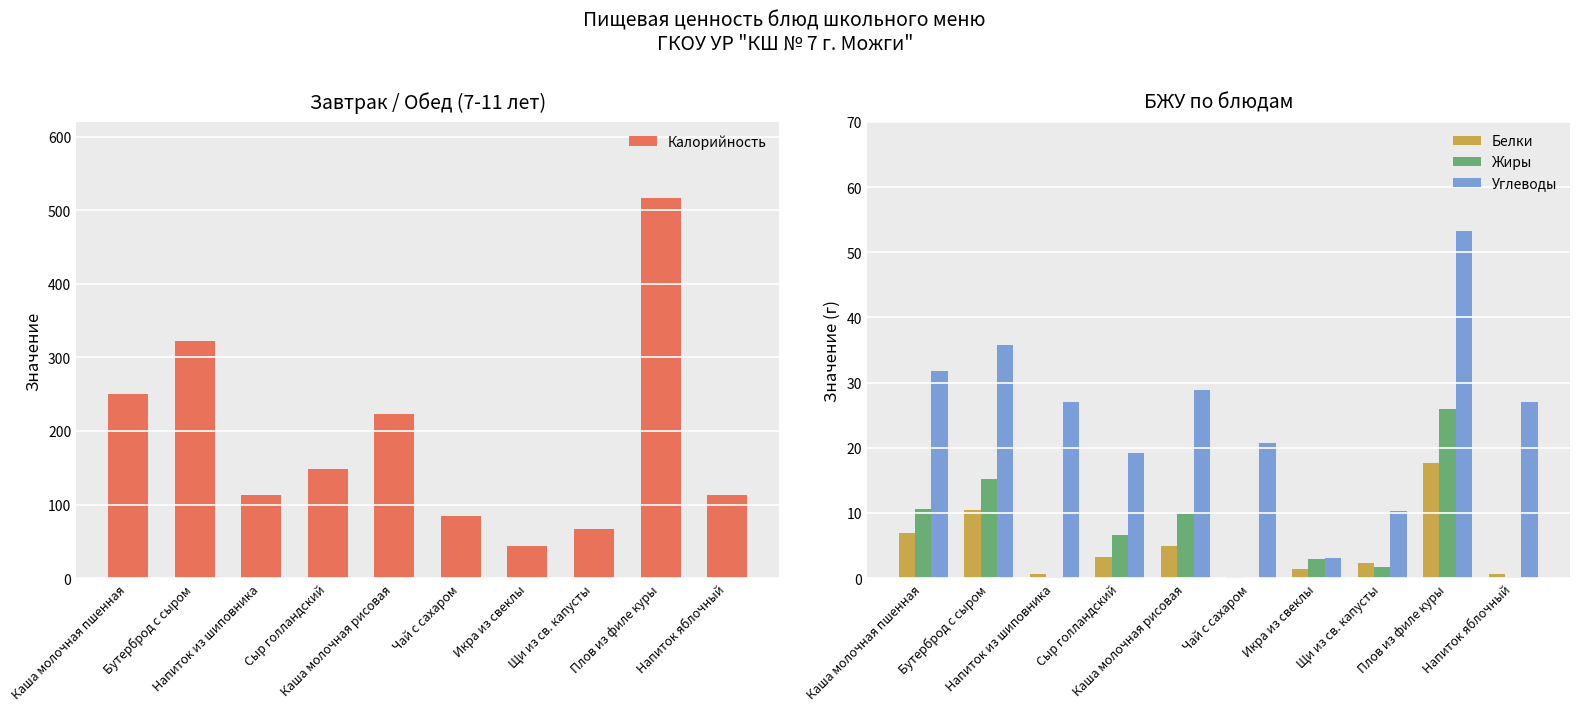

What is the label of the 6th bar from the left?

Чай с сахаром